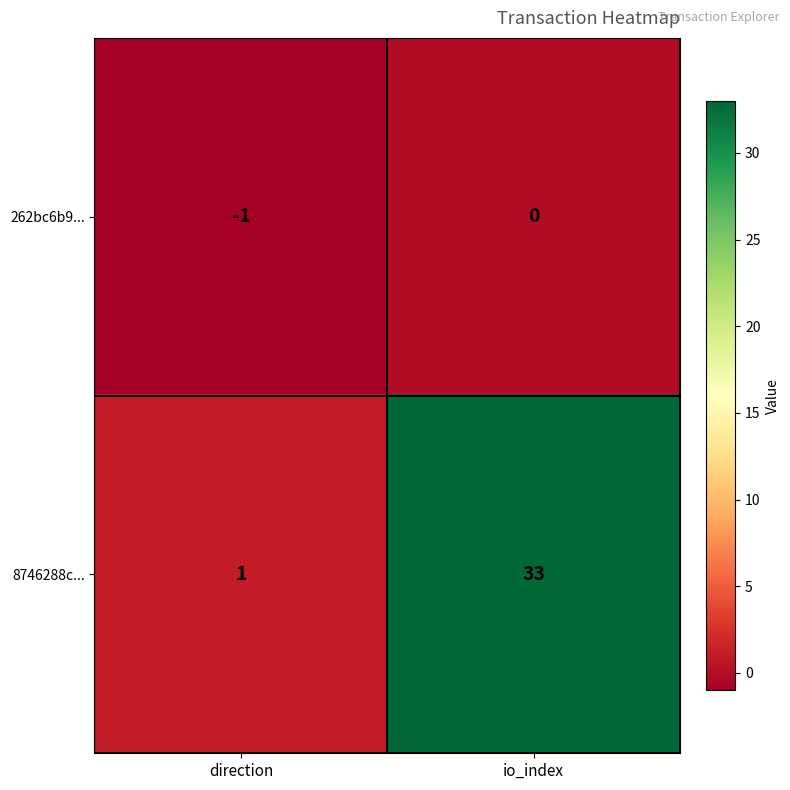

At which category is the sum across all series the highest?

io_index